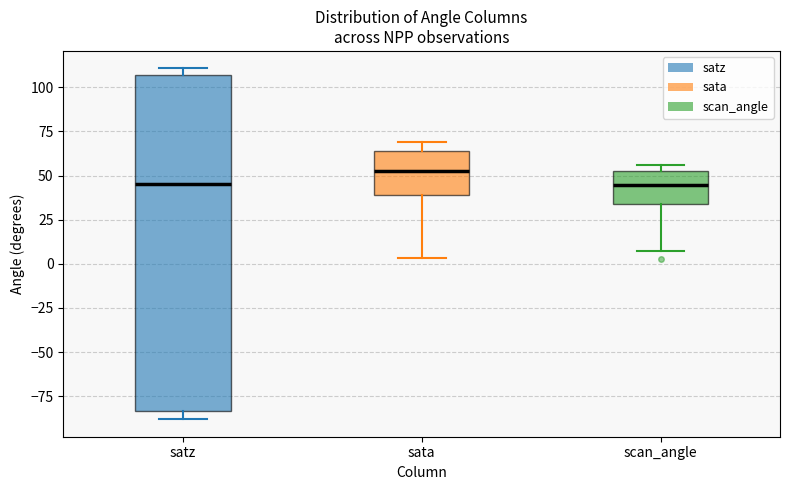

Comparing the boxes themselves (not the whiskers), which one is the tallest?

satz